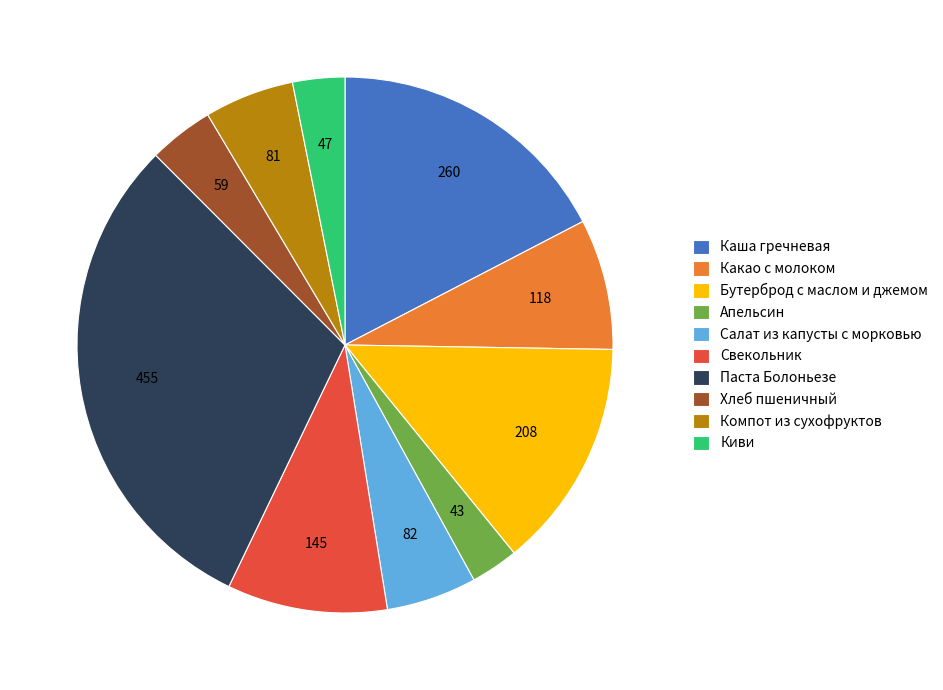

Between Паста Болоньезе and Киви, which is larger?

Паста Болоньезе